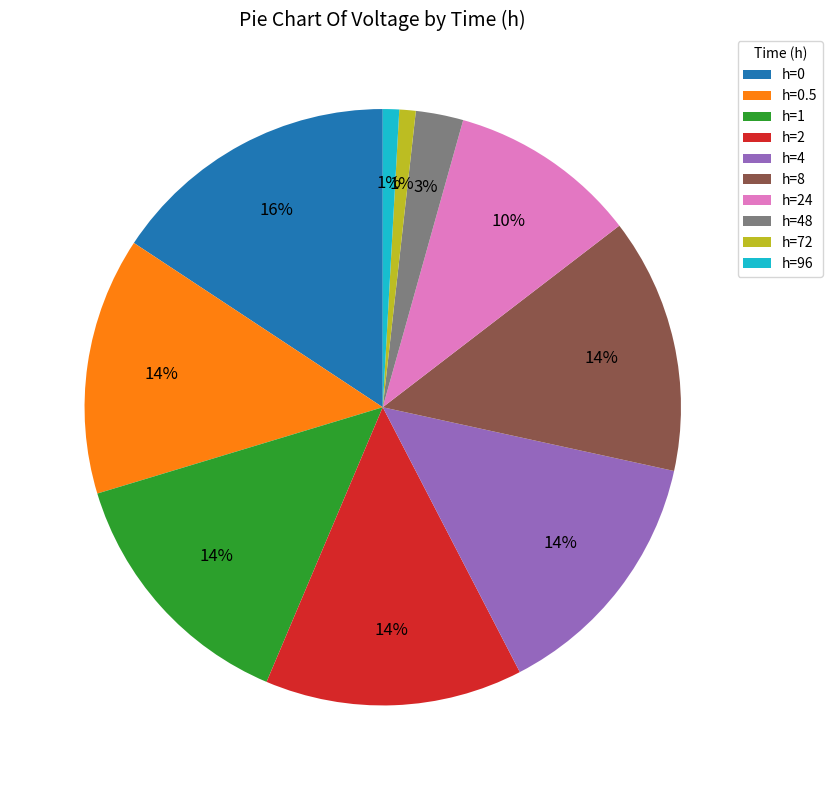

What percentage is the h=48 slice, to the nearest percent?

3%